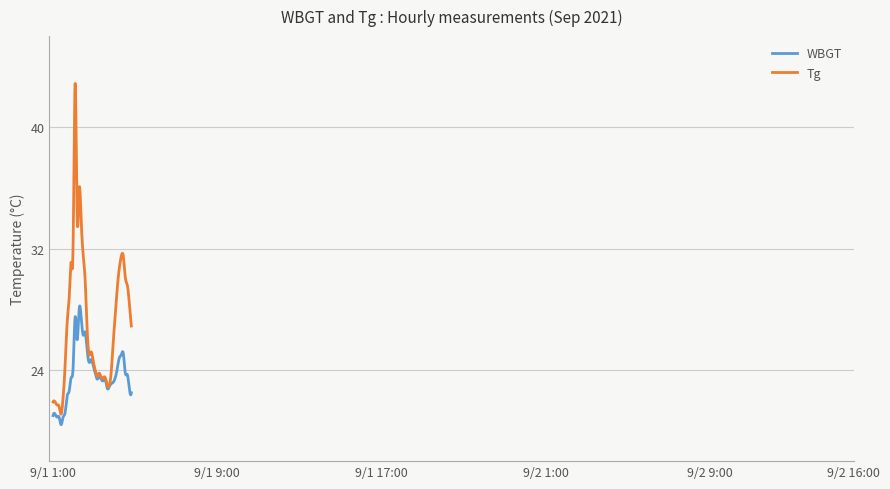

List the series in order of their overall mean, lowest first.

WBGT, Tg